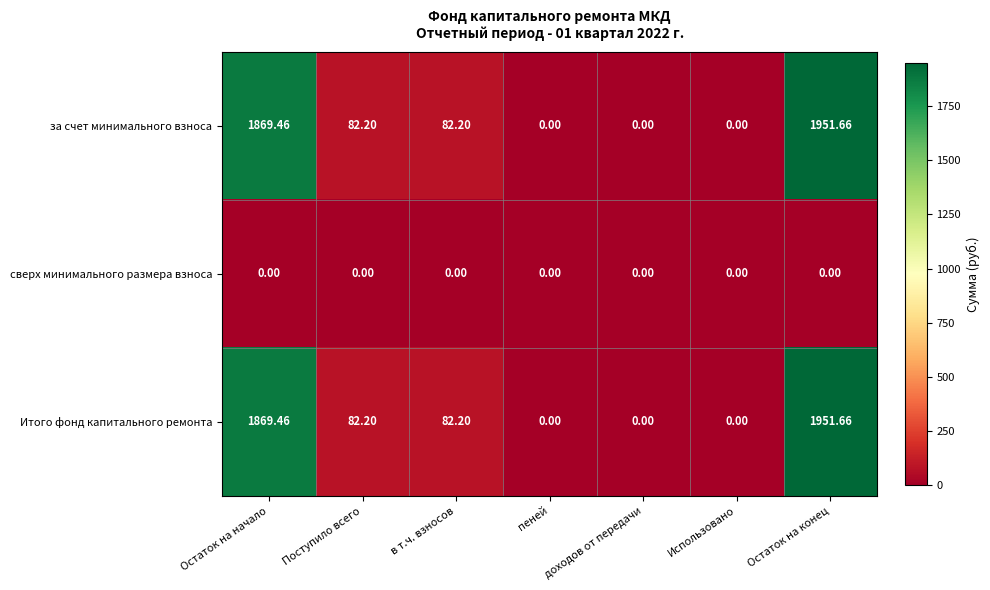

At which label does Итого фонд капитального ремонта reach its peak?

Остаток на конец